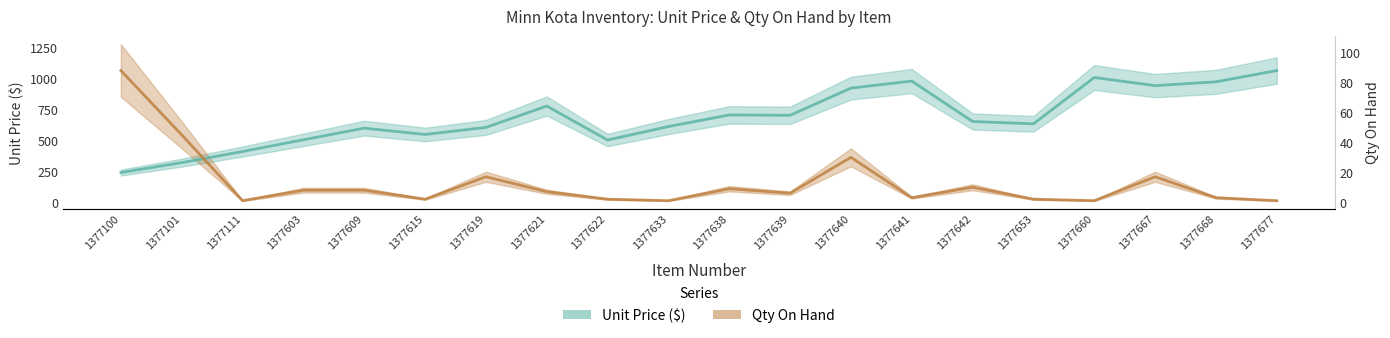

True or false: Qty On Hand and Unit Price ($) cross at least once.

True